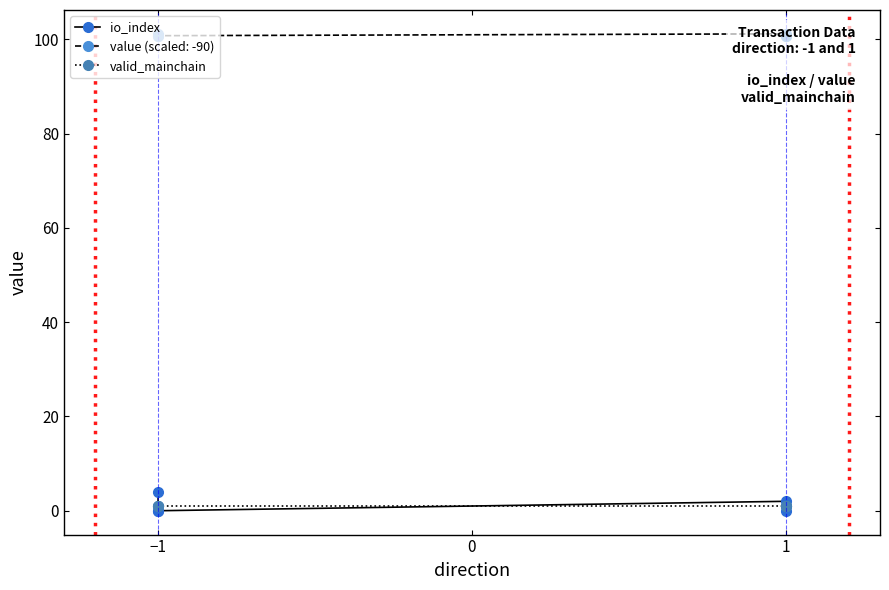

The value of io_index at 1 is -2. True or false?

False